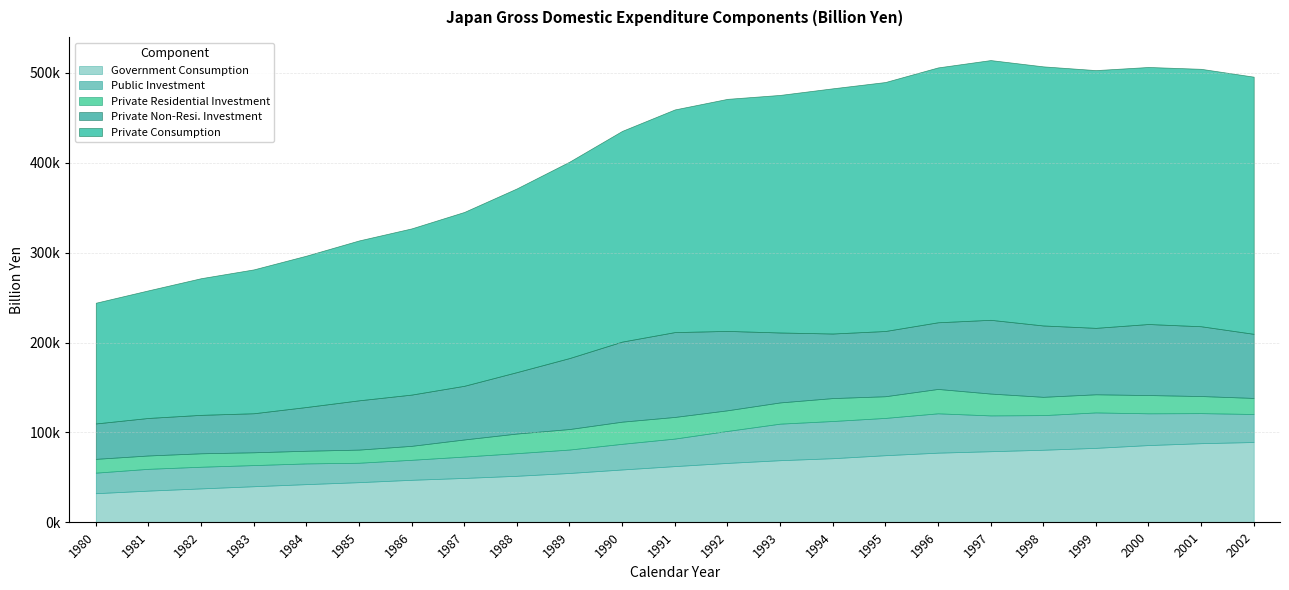

How many values in the Private Residential Investment series exceed 20318?

12